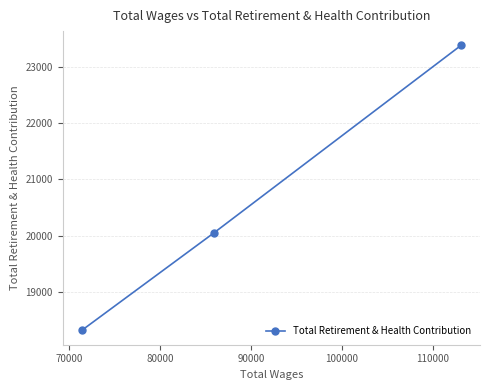

Count the number of data series in this chart.

1